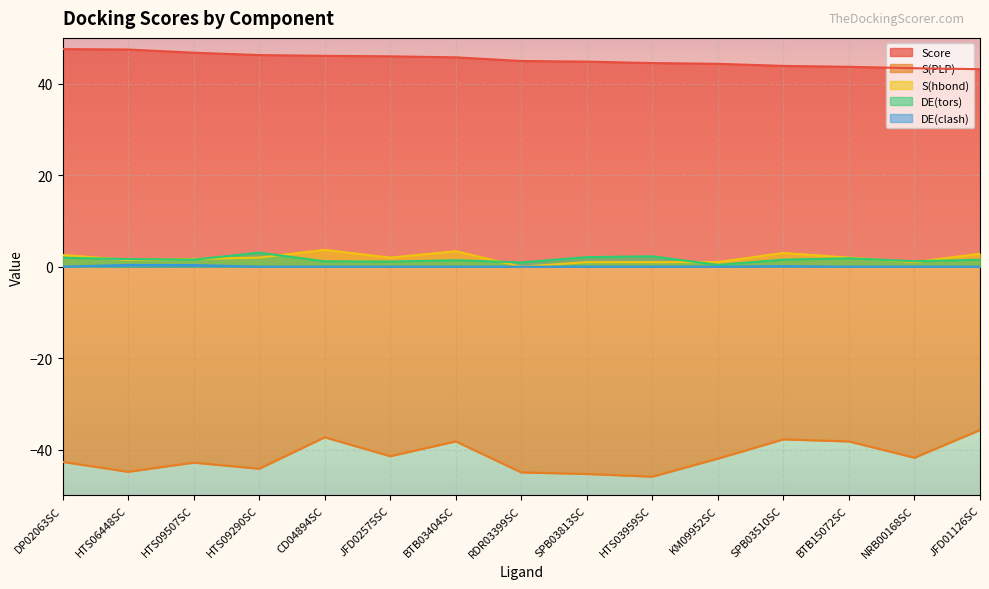

True or false: S(hbond) and DE(clash) cross at least once.

False